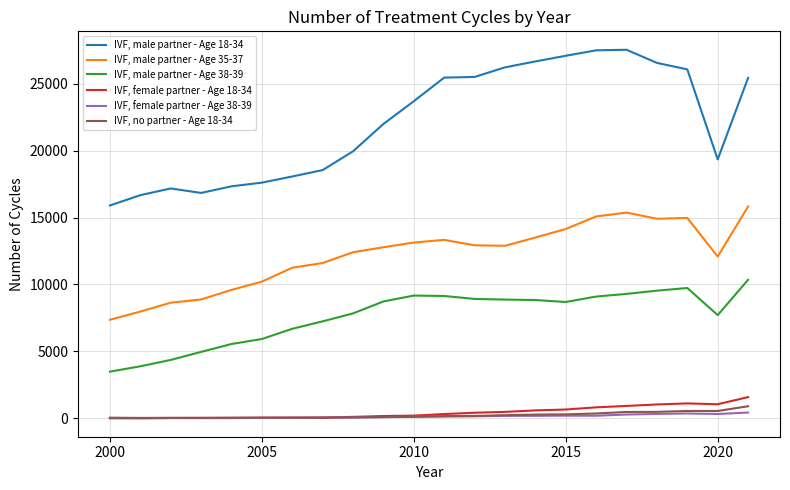

List the series in order of their peak value, lowest first.

IVF, female partner - Age 38-39, IVF, no partner - Age 18-34, IVF, female partner - Age 18-34, IVF, male partner - Age 38-39, IVF, male partner - Age 35-37, IVF, male partner - Age 18-34